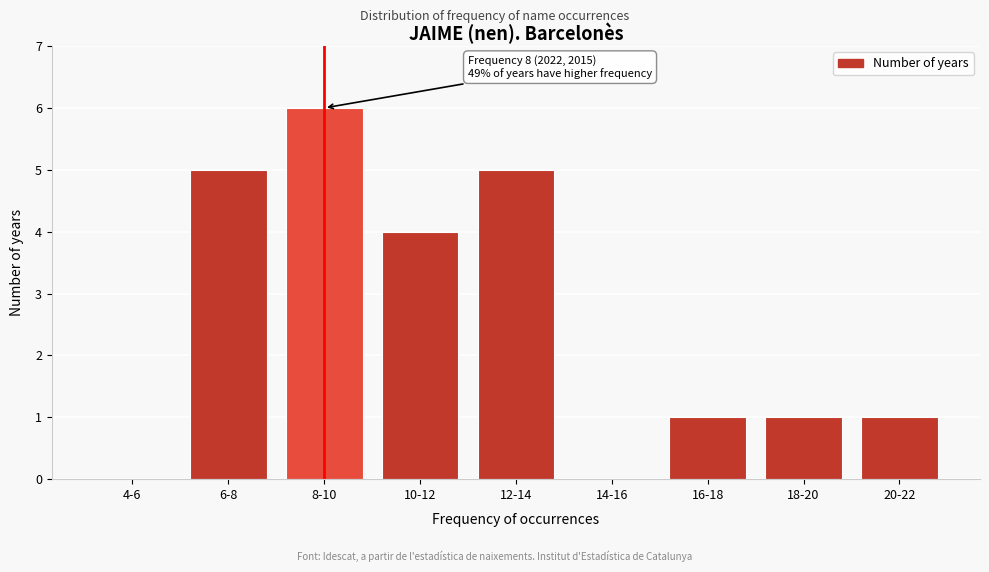

Reading left to right, what are all the values shown in this chart?

4-6=0	6-8=5	8-10=6	10-12=4	12-14=5	14-16=0	16-18=1	18-20=1	20-22=1